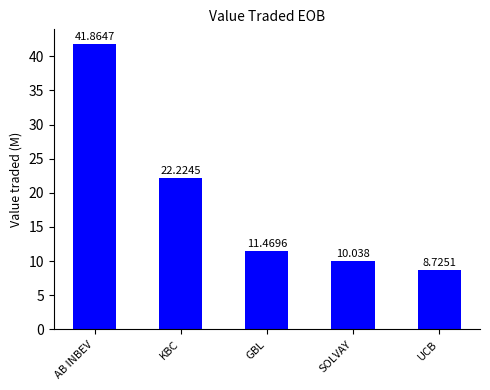

What is the maximum value shown in the chart?

41.9